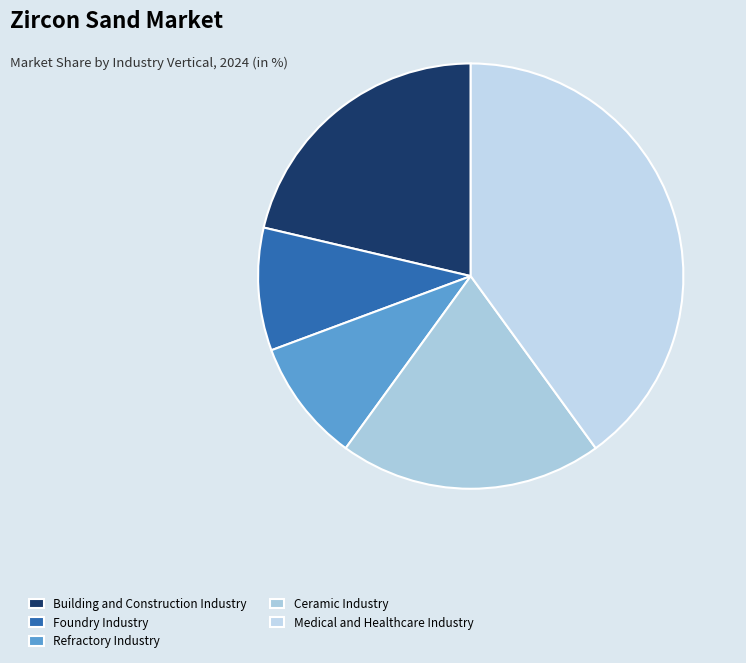

How many slices are in this pie chart?

5